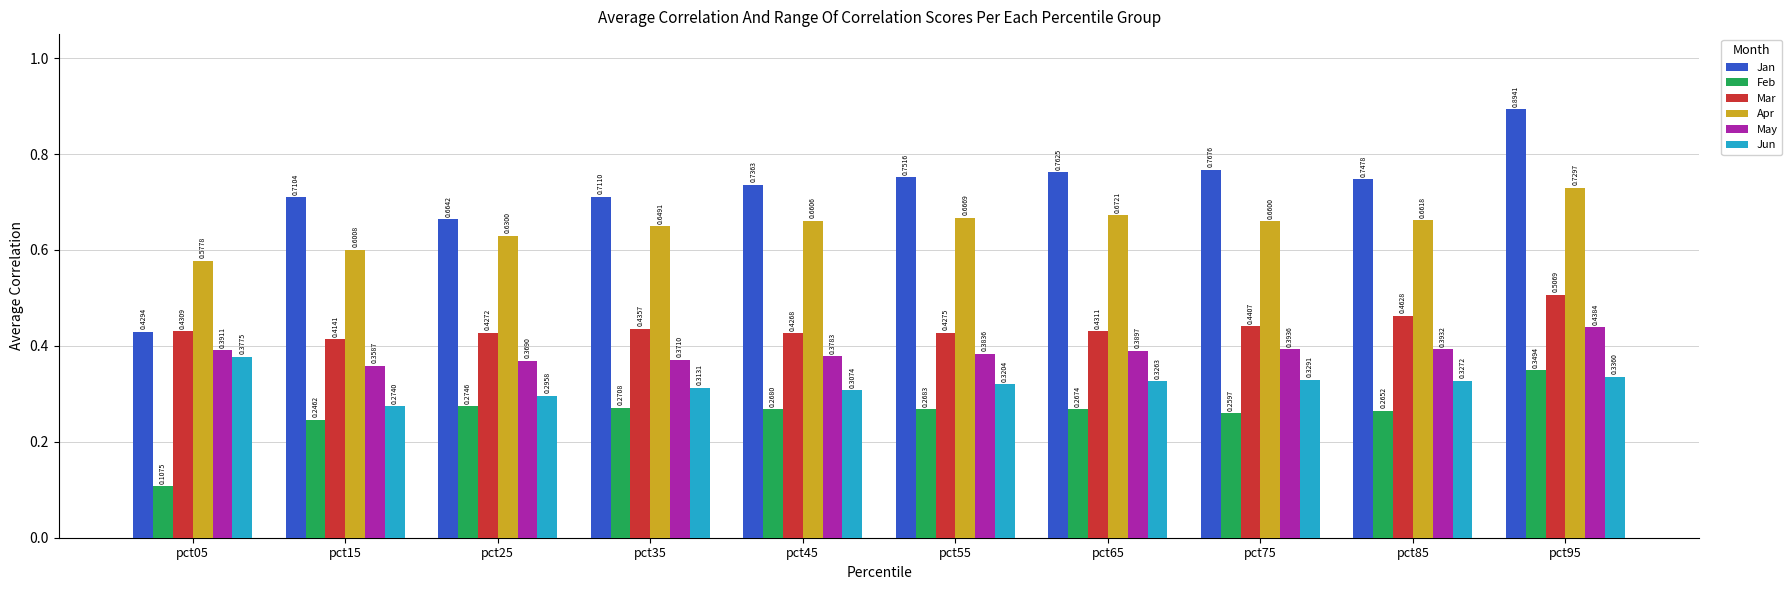

The Jan series shows 0.2 at pct85. True or false?

False